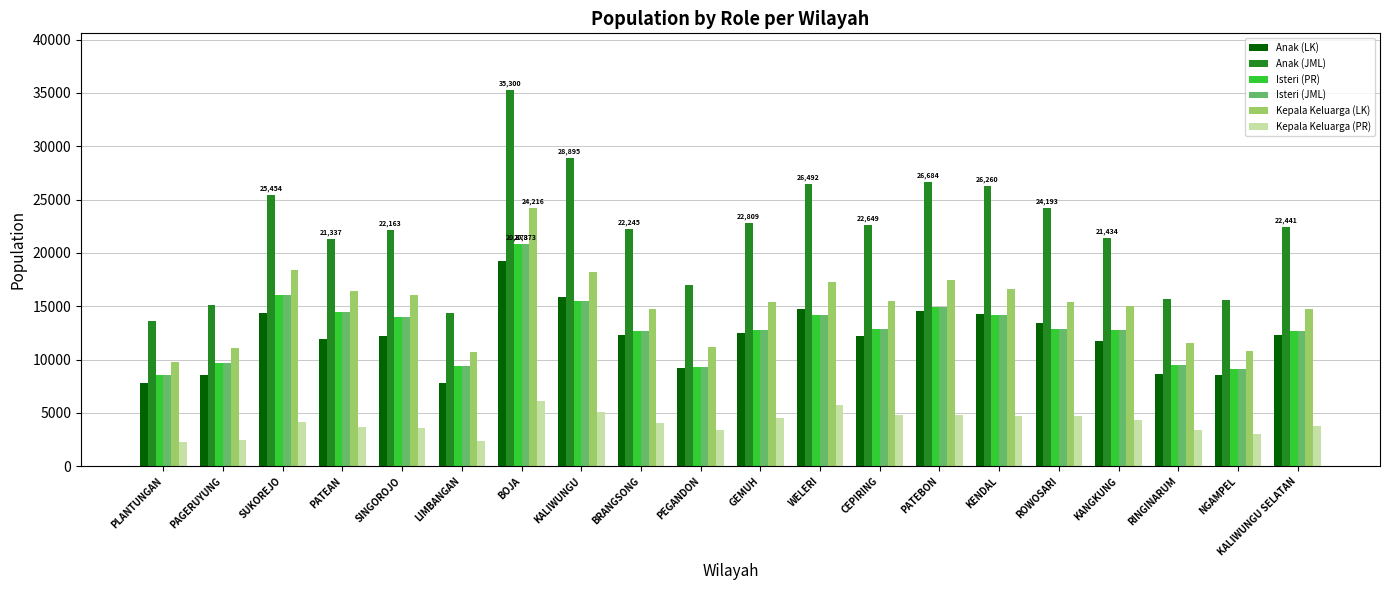

How many groups of bars are there?

20